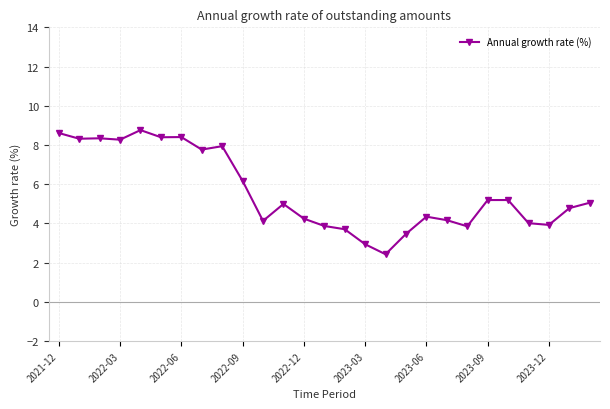

What is the smallest value displayed?

2.4